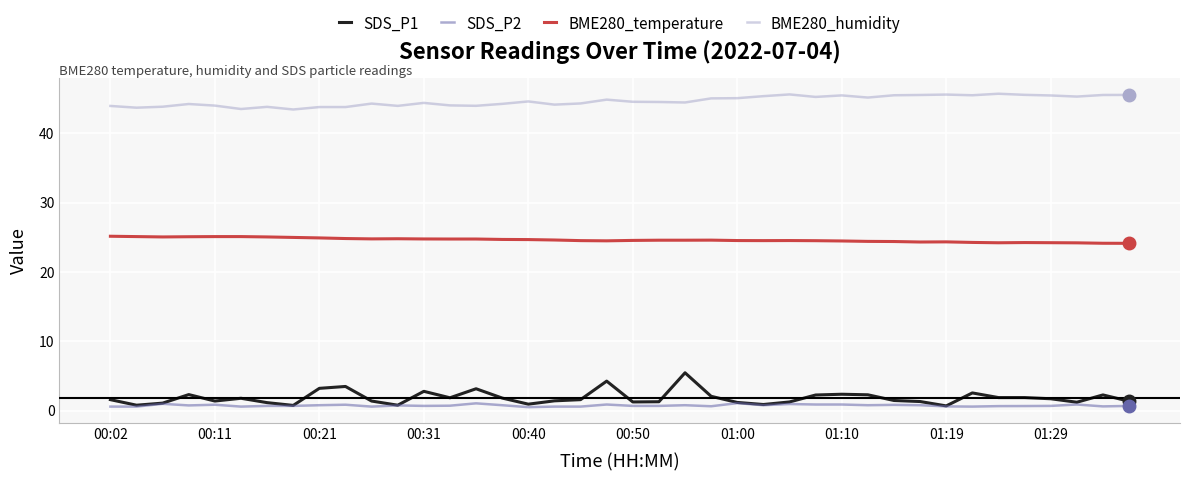

Which series has the largest range (max minus min)?

SDS_P1